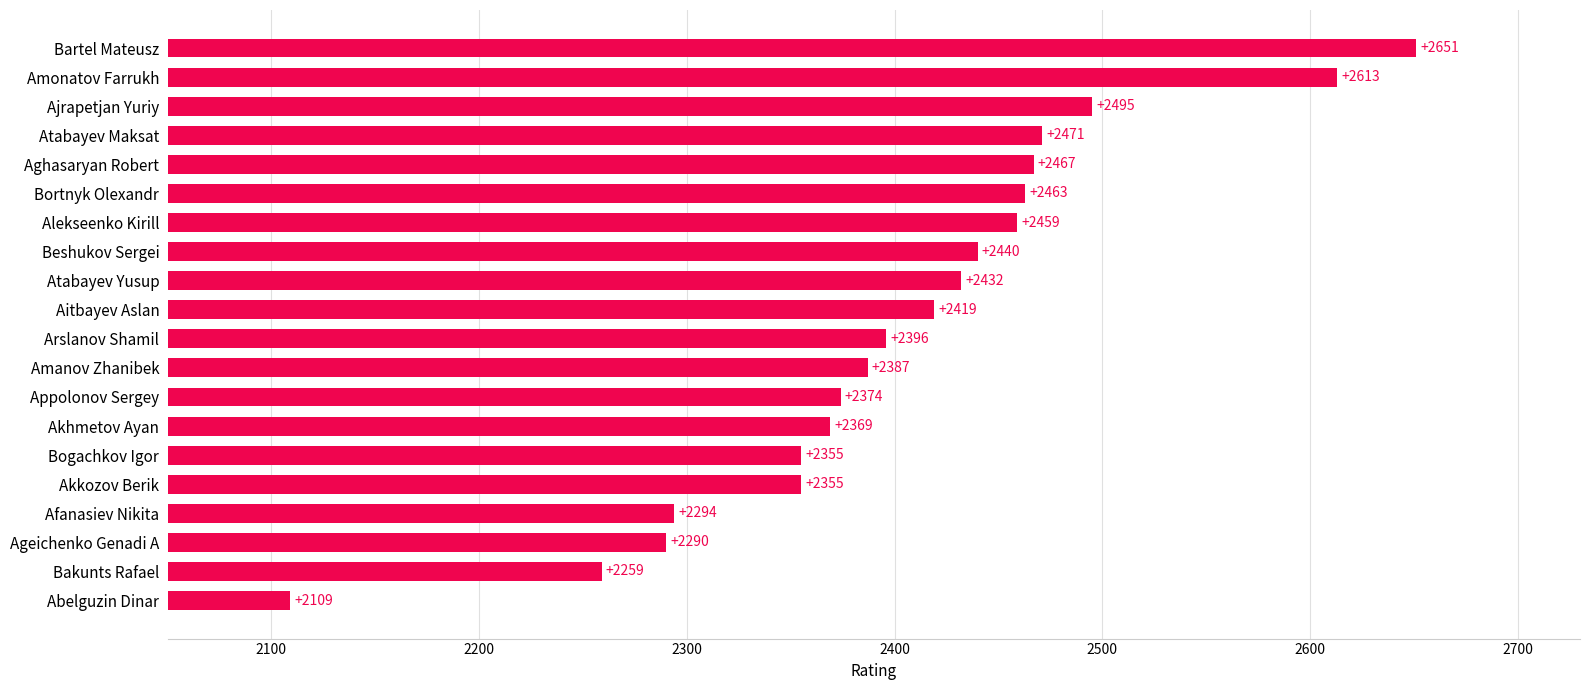

Does the chart contain stacked bars?

No